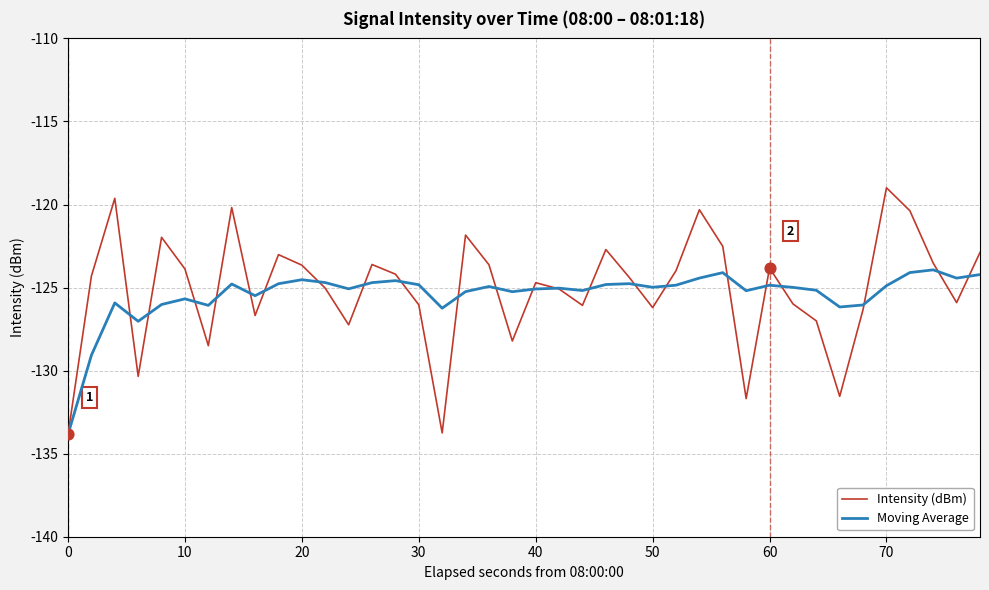

Rank the series by their maximum value, from lowest to highest.

Moving Average, Intensity (dBm)